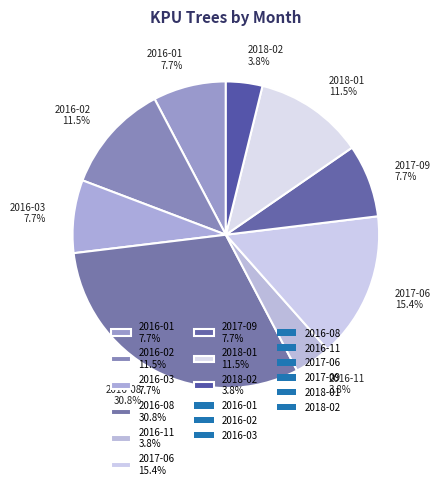

How many slices are in this pie chart?

9